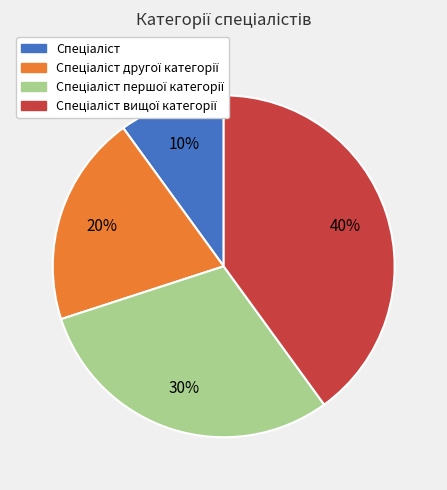

To the nearest percent, what is the difference between the largest and smallest slice percentages?

30%